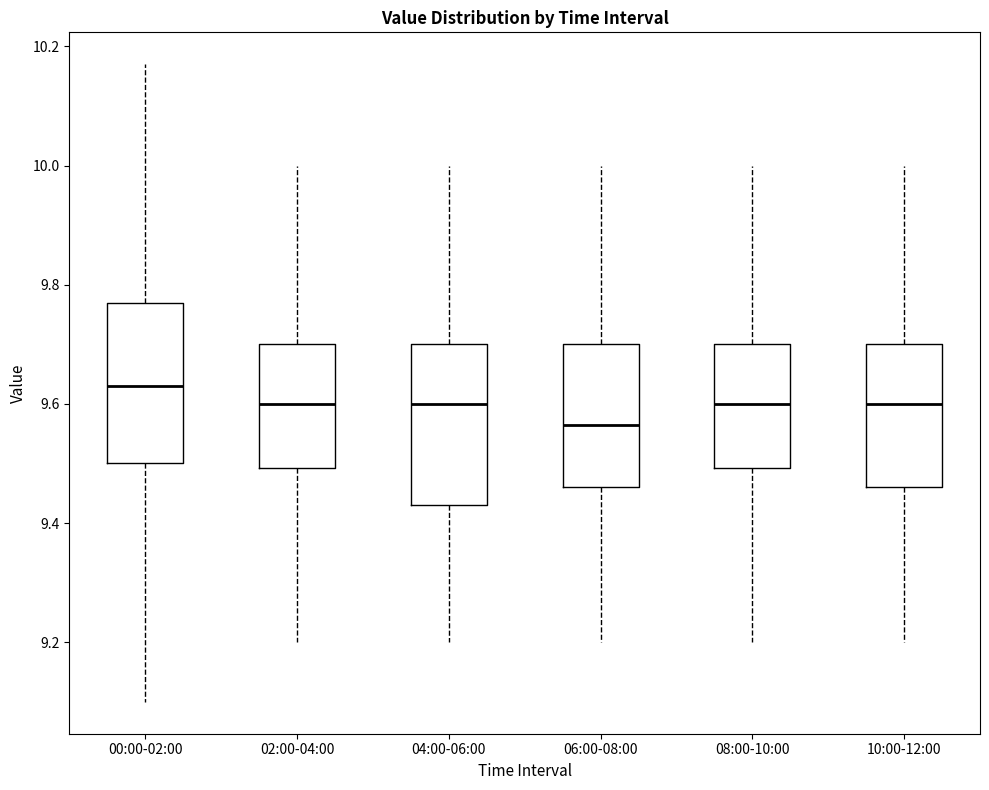

Where is the lower edge of the box for 00:00-02:00 on the y-axis? The values are not printed on the chart, so give them approximately, as read against the axis.

9.50